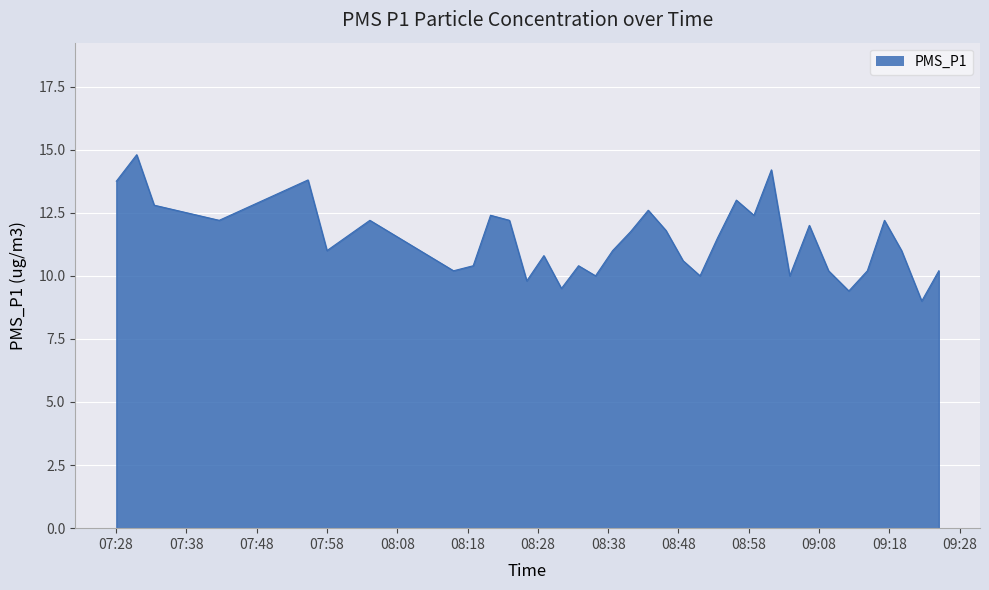

What is the minimum value shown in the chart?

9.0